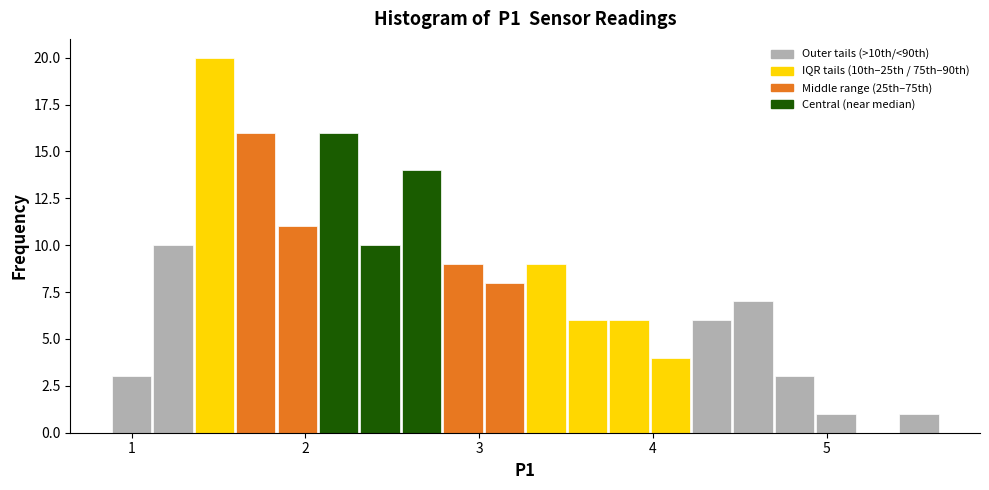

Around what value on the x-axis is the tallest bar? Give the approximate position of its centre, as read against the axis.

1.5